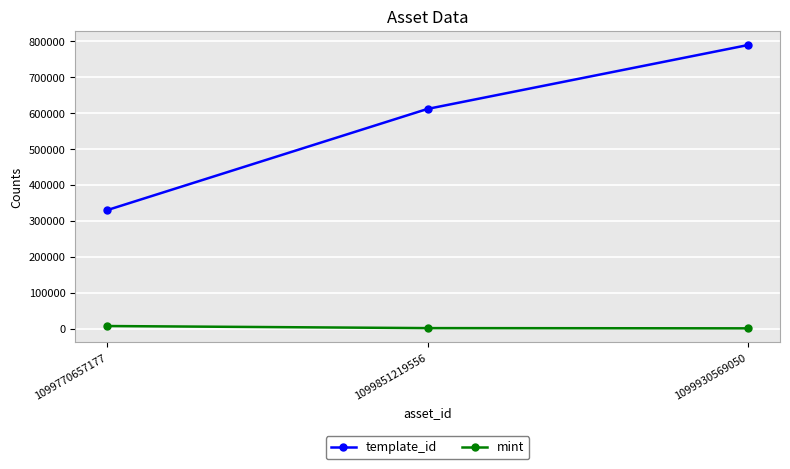

List the series in order of their peak value, highest first.

template_id, mint